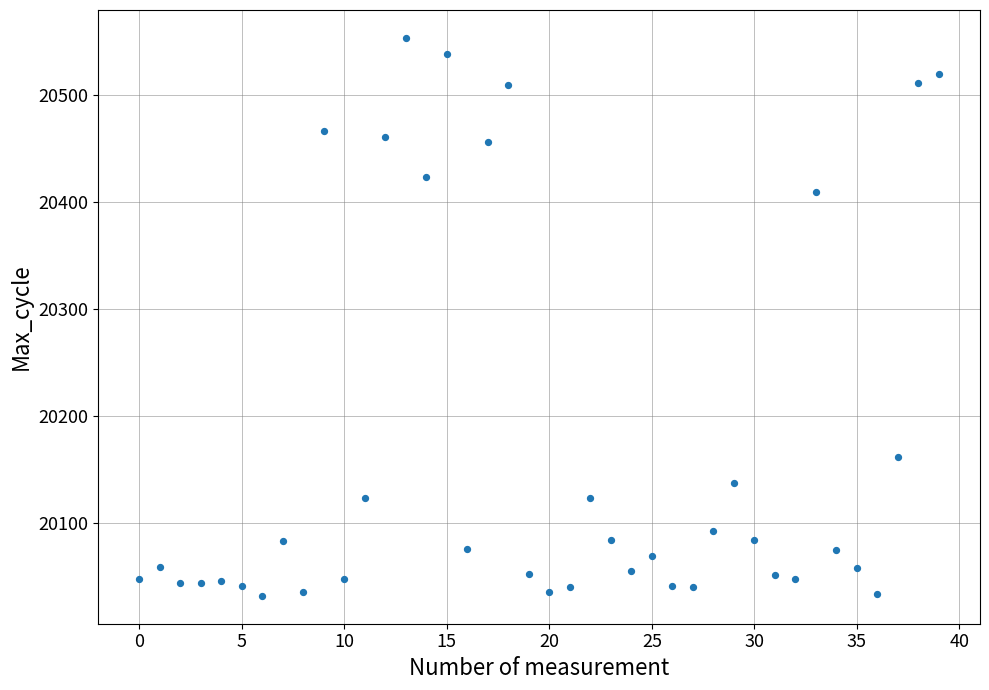

What Y value in the scatter plot is closest to 20292?

20409